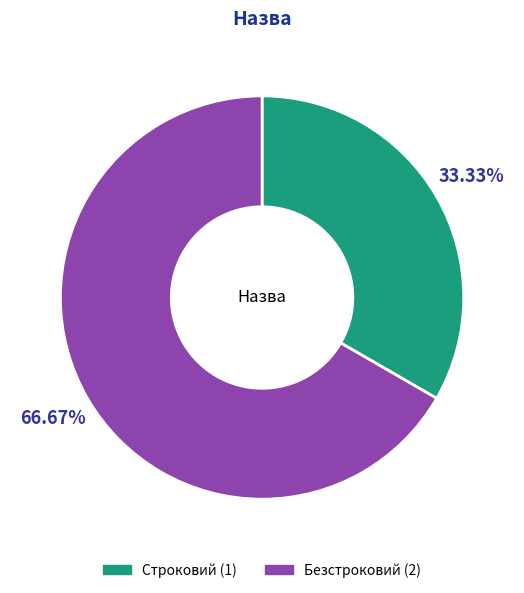

Is it true that Безстроковий is 67% of the pie?

True